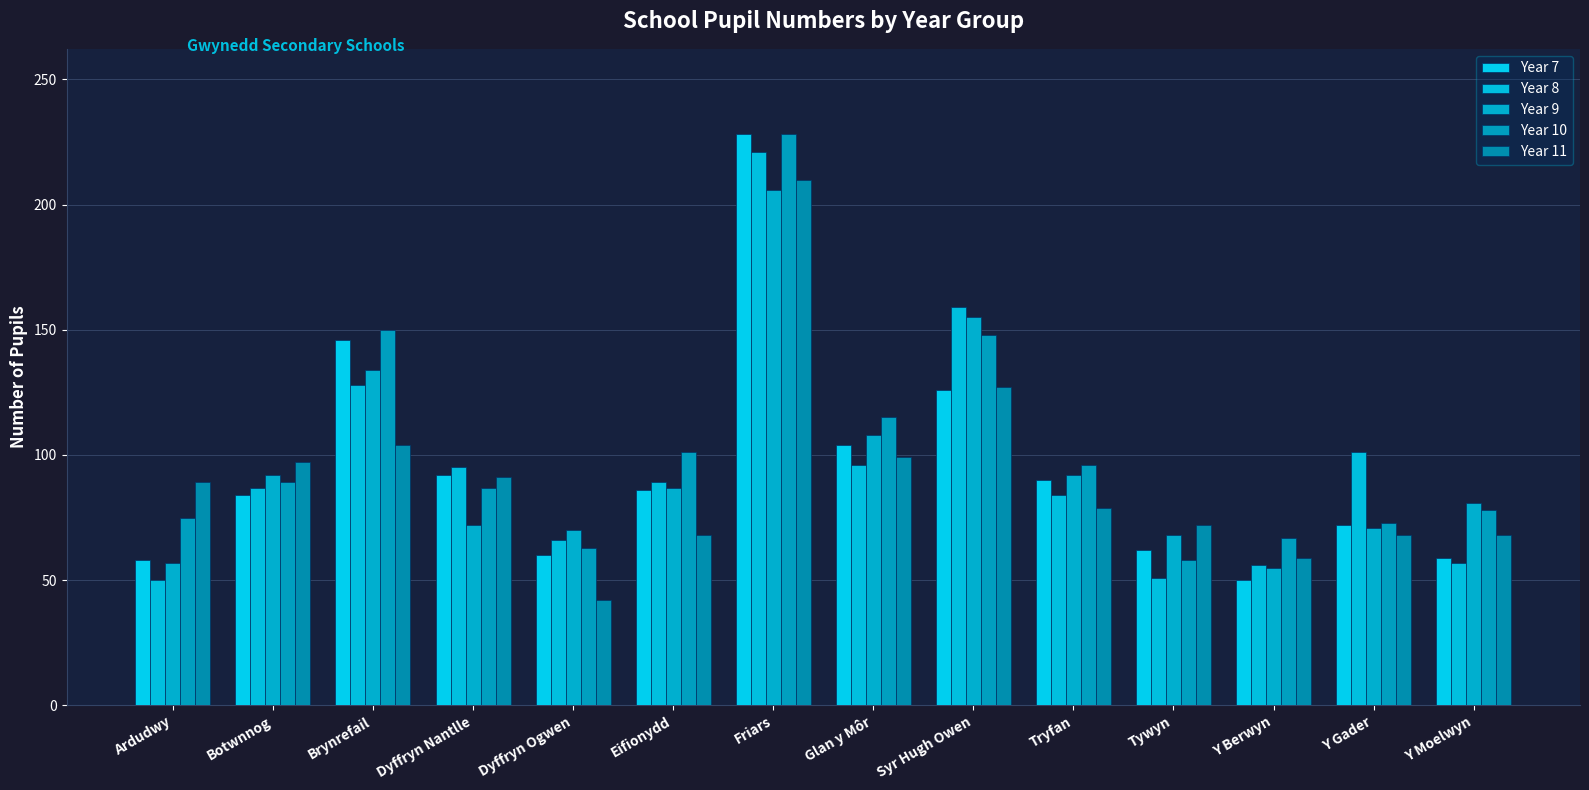

How many bars are there in total?

70